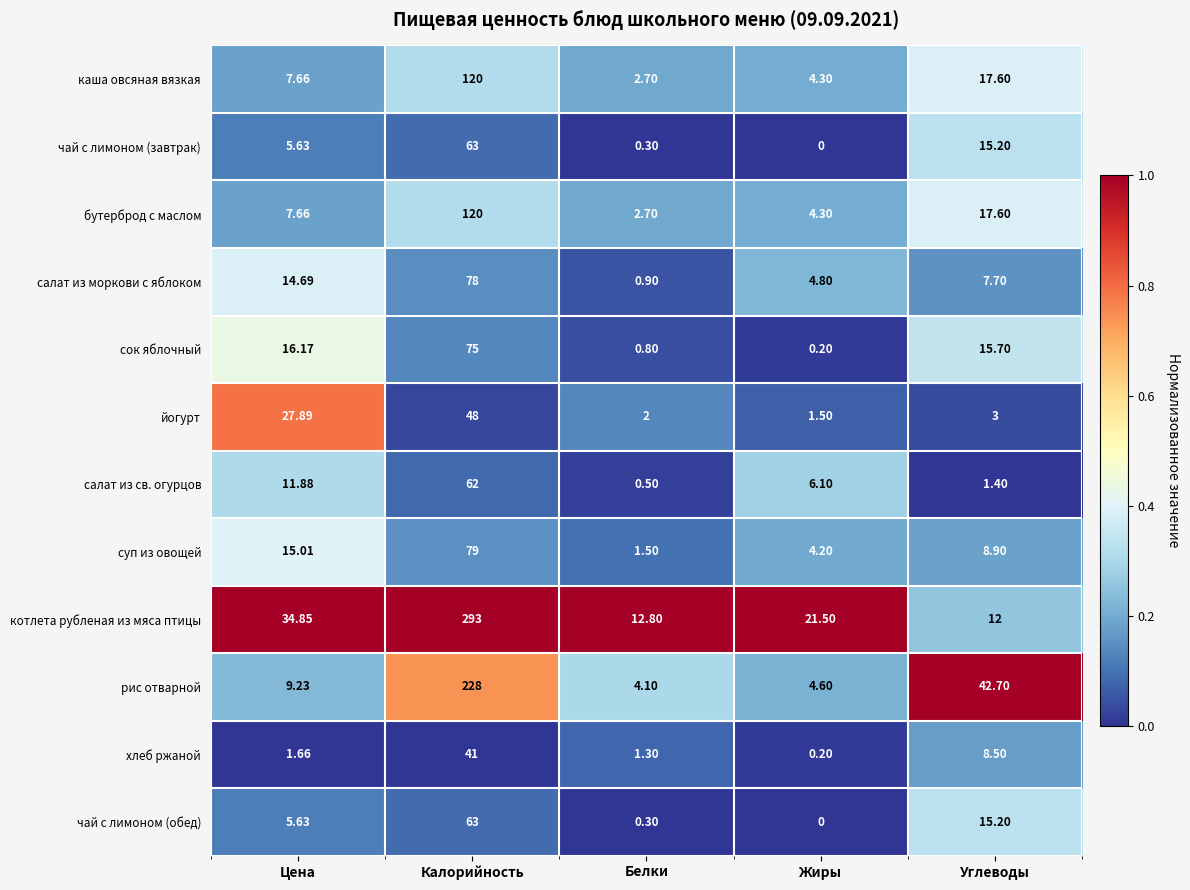

At how many categories does at least one series exceed 0?

5